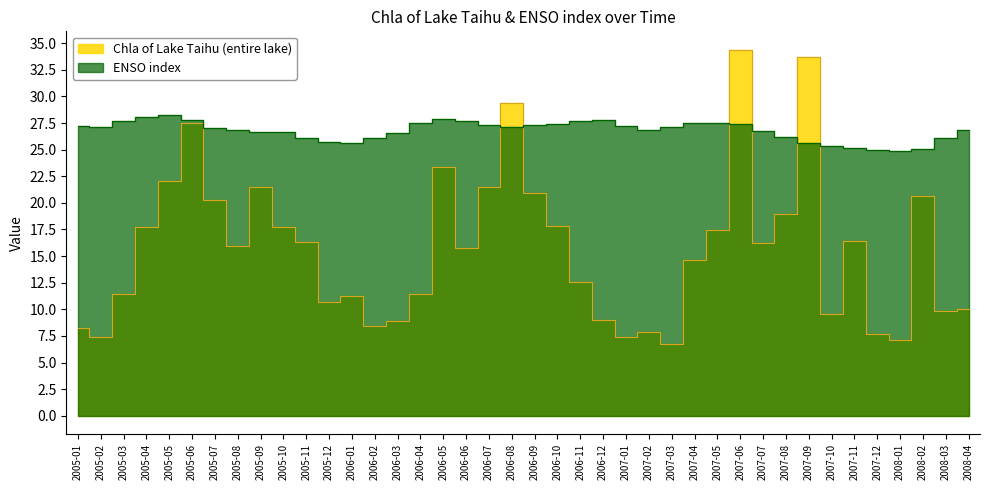

What are all the series names shown in the legend?

Chla of Lake Taihu (entire lake), ENSO index